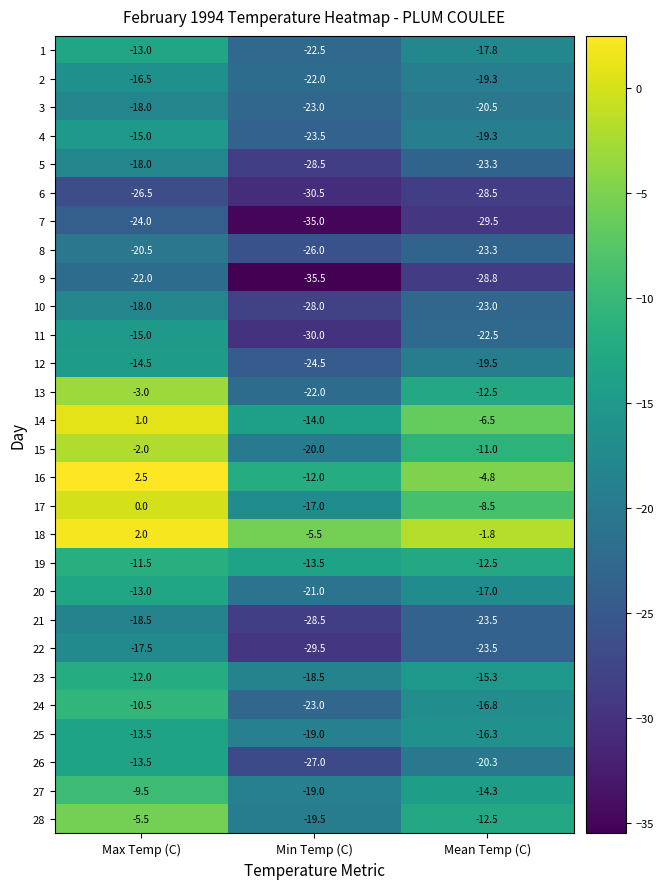

What is the spread (max minus min) of values at Min Temp (C)?

30.0